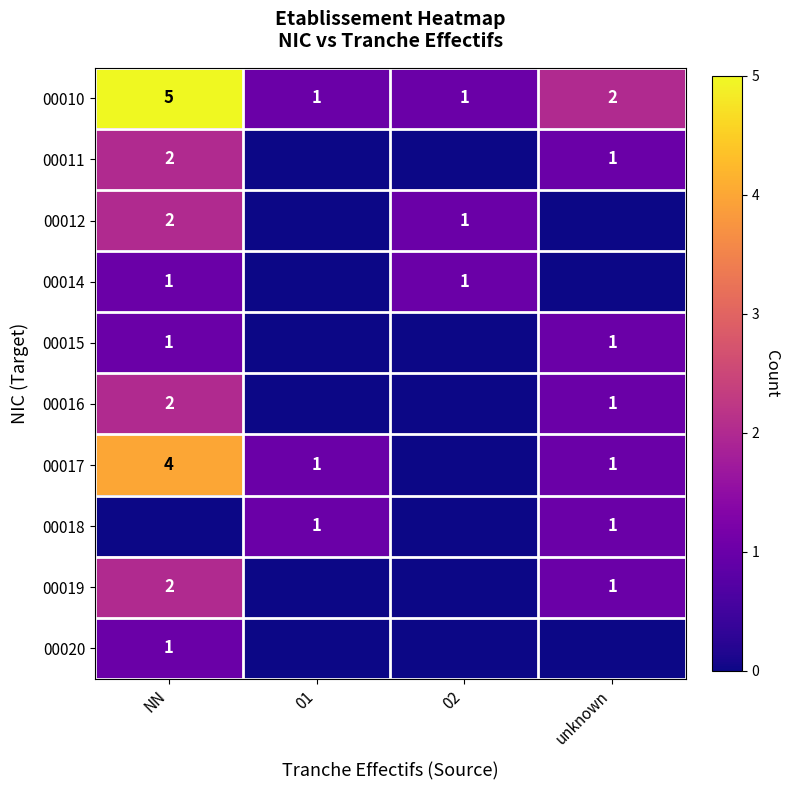

The value of 00016 at unknown is 1. True or false?

True